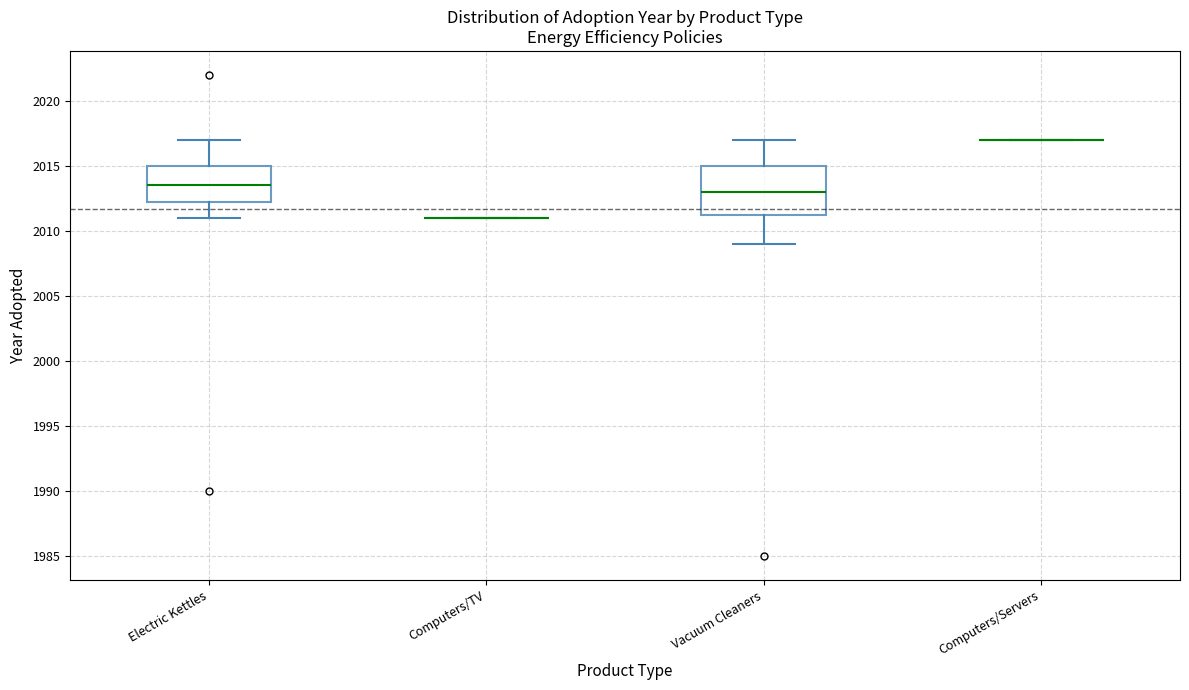

Reading left to right, read every box against the y-axis: the position of its median line, the range the box covers, and the ends of its whiskers. The values are not printed on the chart, so give them approximately, as read against the axis.

Computers/TV: box collapsed to a line at 2011.0, whiskers 2011.0 to 2011.0
Electric Kettles: median 2013.5, box 2012.5 to 2015.0, whiskers 2011.0 to 2017.0
Vacuum Cleaners: median 2013.0, box 2011.5 to 2015.0, whiskers 2009.0 to 2017.0
Computers/Servers: box collapsed to a line at 2017.0, whiskers 2017.0 to 2017.0